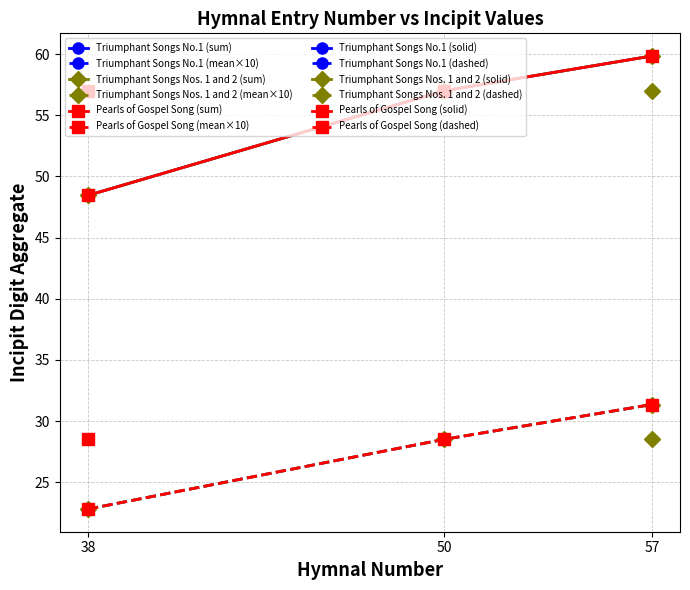

What is the difference between the Triumphant Songs Nos. 1 and 2 (dashed) values at 57 and 50?

2.9